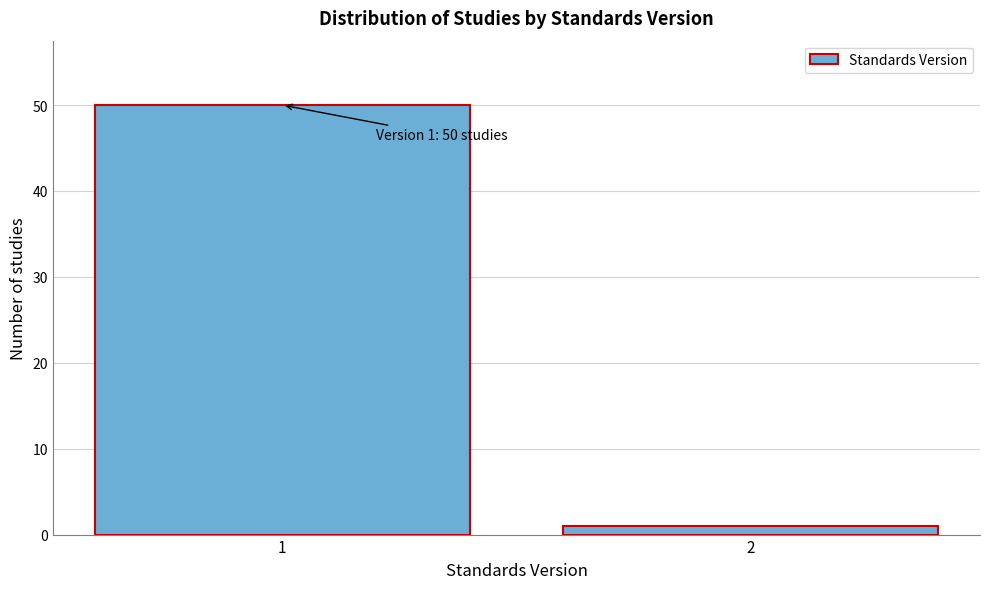

Reading left to right, list all the values displayed in this chart.

1=50	2=1